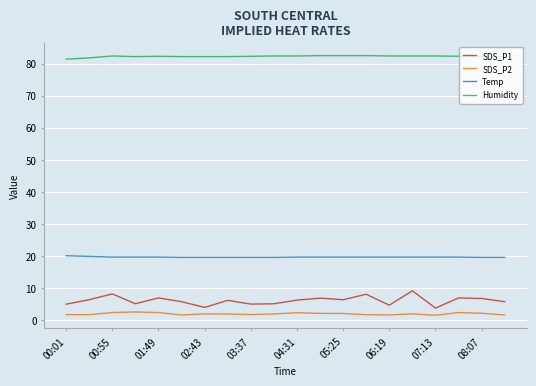

Which series has the widest spread of values?

SDS_P1